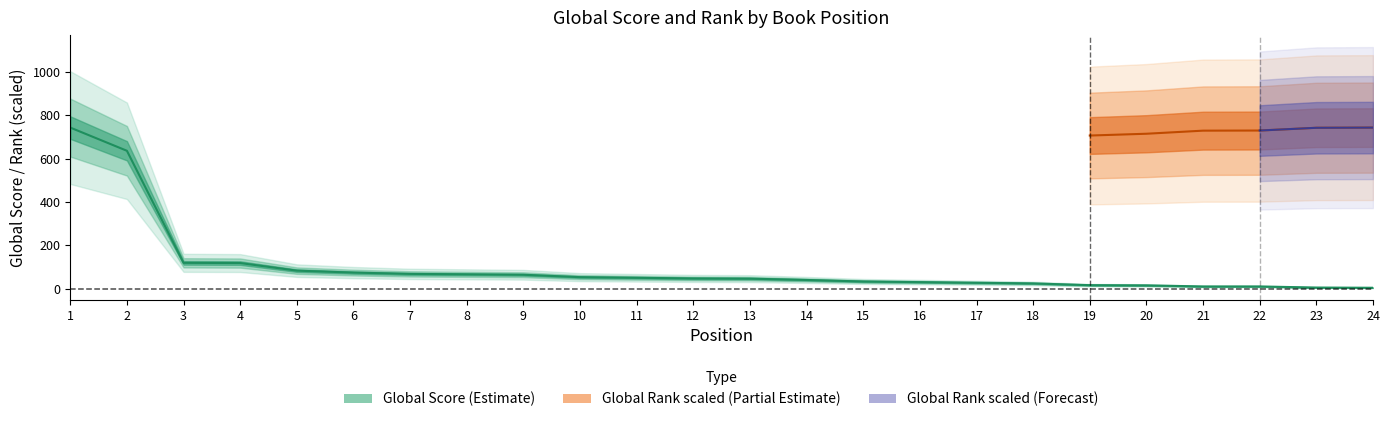

The chart shows a value of 17 at 14. True or false?

False